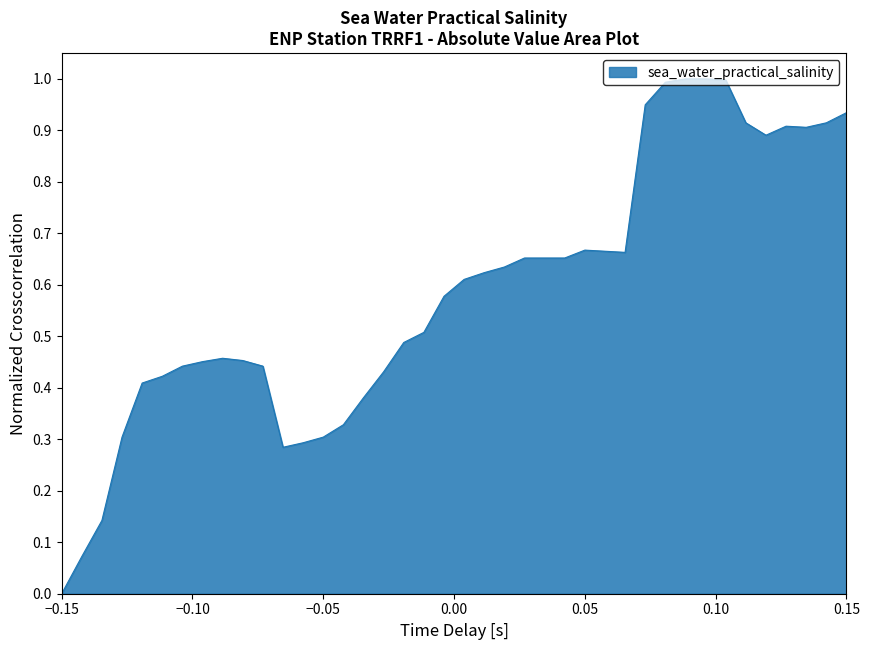

What is the maximum value shown in the chart?

1.0